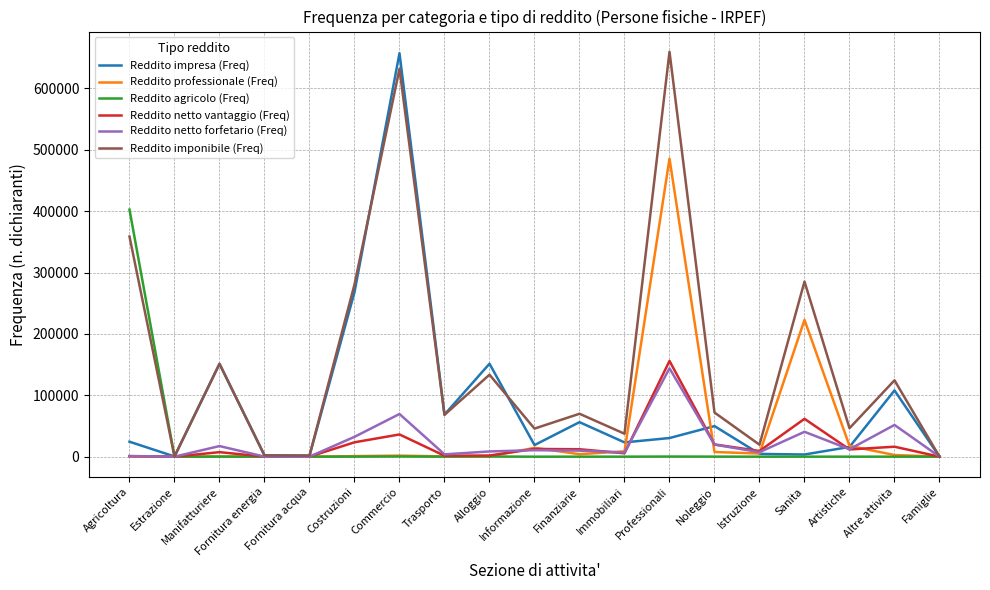

Is the value of Reddito imponibile (Freq) at Noleggio greater than the value of Reddito impresa (Freq) at Artistiche?

Yes